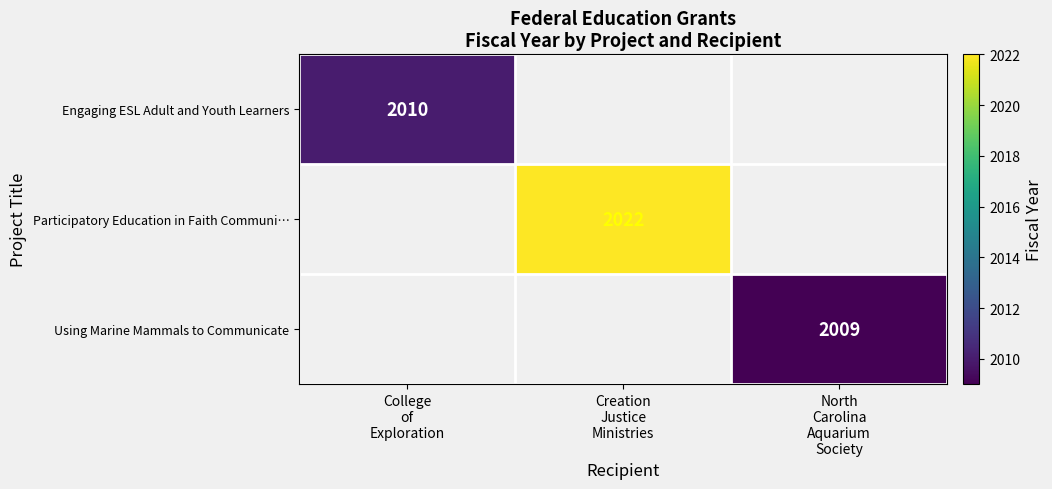

Is the value of Using Marine Mammals to Communicate at North Carolina Aquarium Society greater than the value of Participatory Education in Faith Communi… at College of Exploration?

No